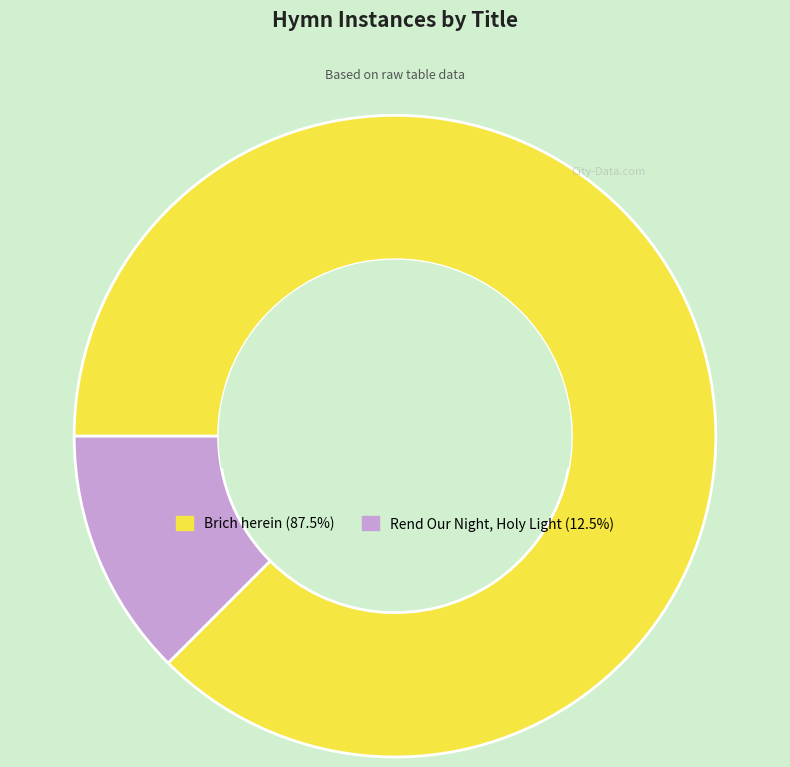

Which has a higher value, Brich herein or Rend Our Night, Holy Light?

Brich herein